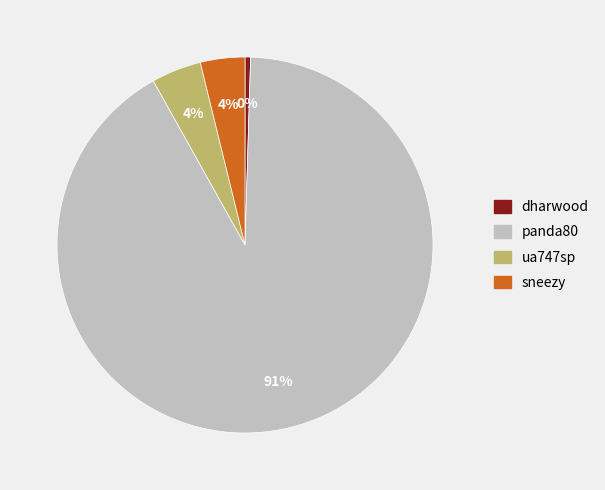

Which slice represents more than half of the pie?

panda80